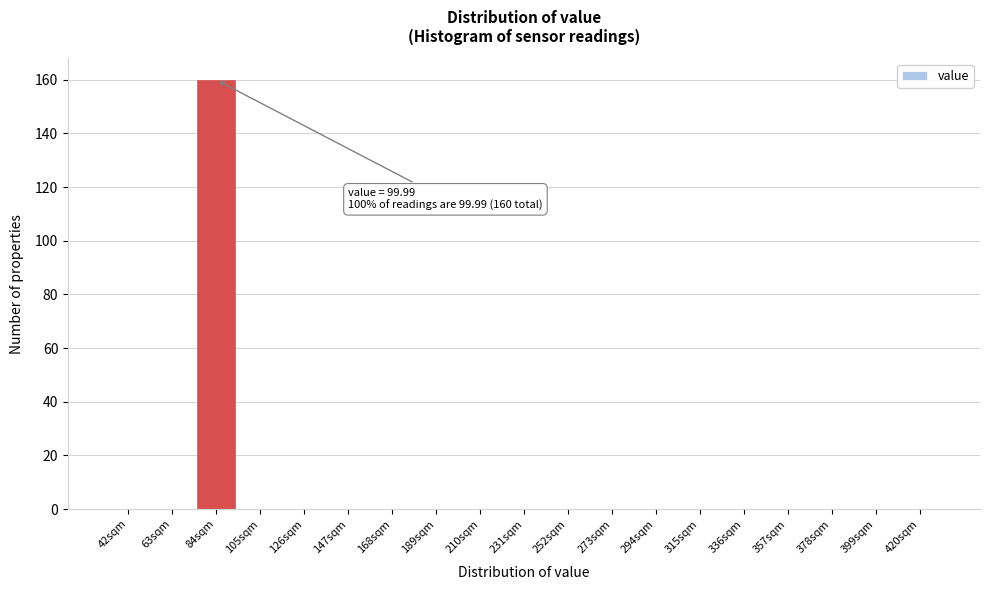

Reading left to right, list all the values displayed in this chart.

42sqm=0	63sqm=0	84sqm=160	105sqm=0	126sqm=0	147sqm=0	168sqm=0	189sqm=0	210sqm=0	231sqm=0	252sqm=0	273sqm=0	294sqm=0	315sqm=0	336sqm=0	357sqm=0	378sqm=0	399sqm=0	420sqm=0